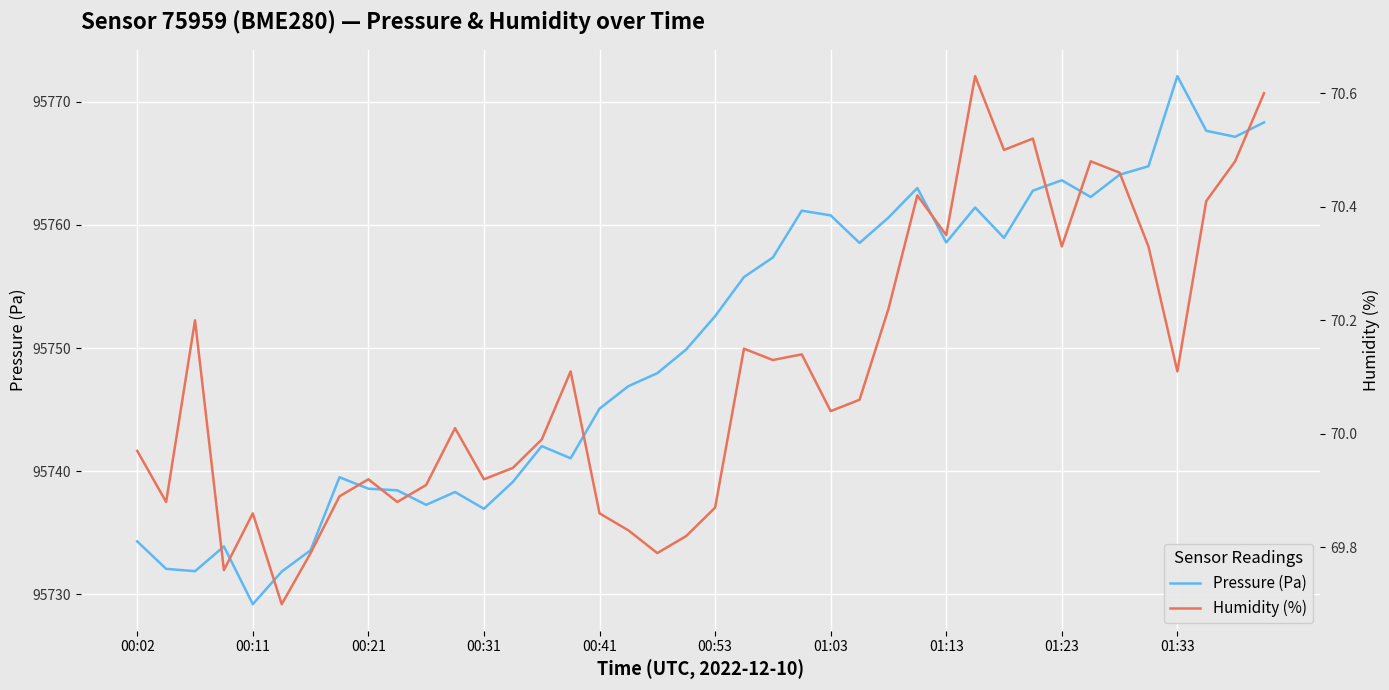

What are all the series names shown in the legend?

Pressure (Pa), Humidity (%)